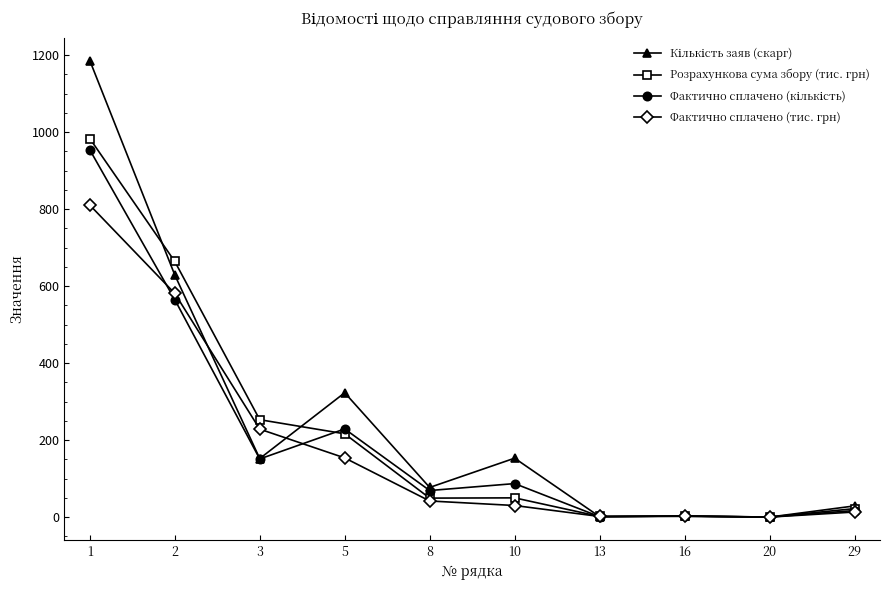

What is the value of the Розрахункова сума збору (тис. грн) point at the 3rd from the left?

253.0